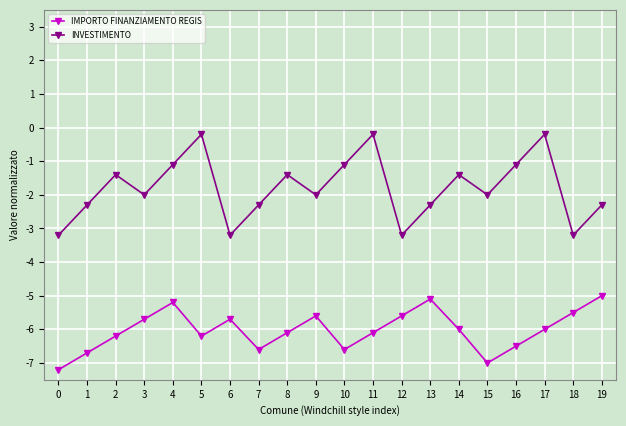

What is the lowest value of the IMPORTO FINANZIAMENTO REGIS series?

-7.2